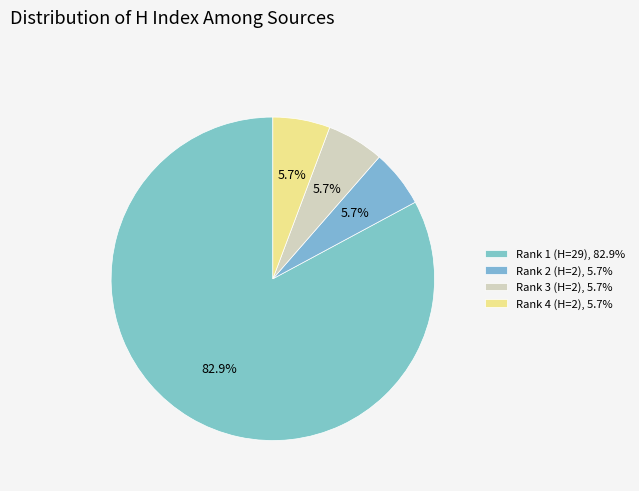

Which category accounts for the majority?

Rank 1 (H=29), 82.9%